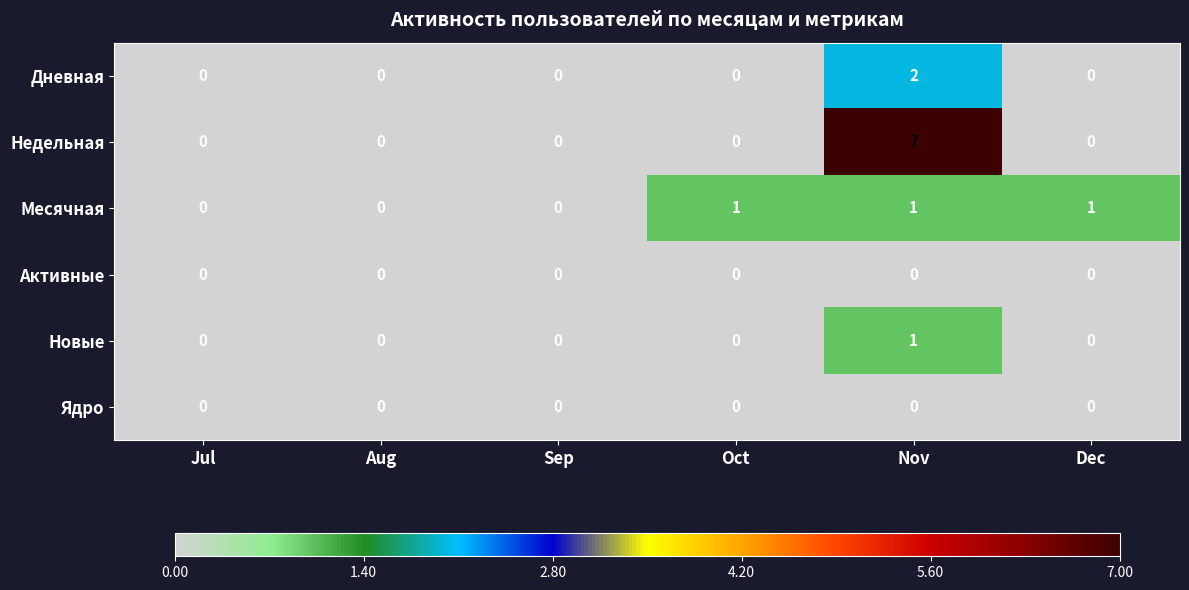

How many categories are shown in the chart?

6